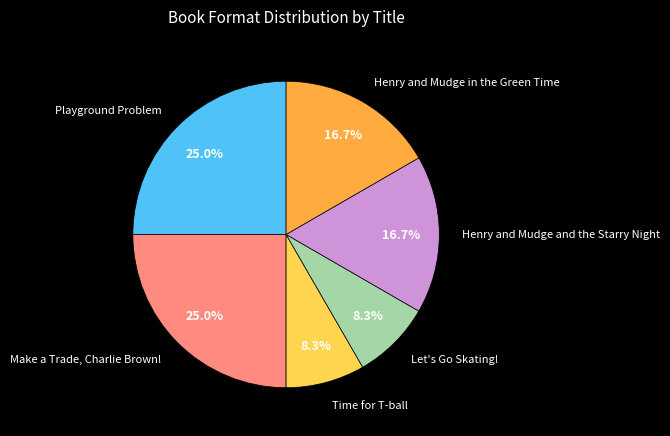

Does Make a Trade, Charlie Brown! represent more than half of the total?

No